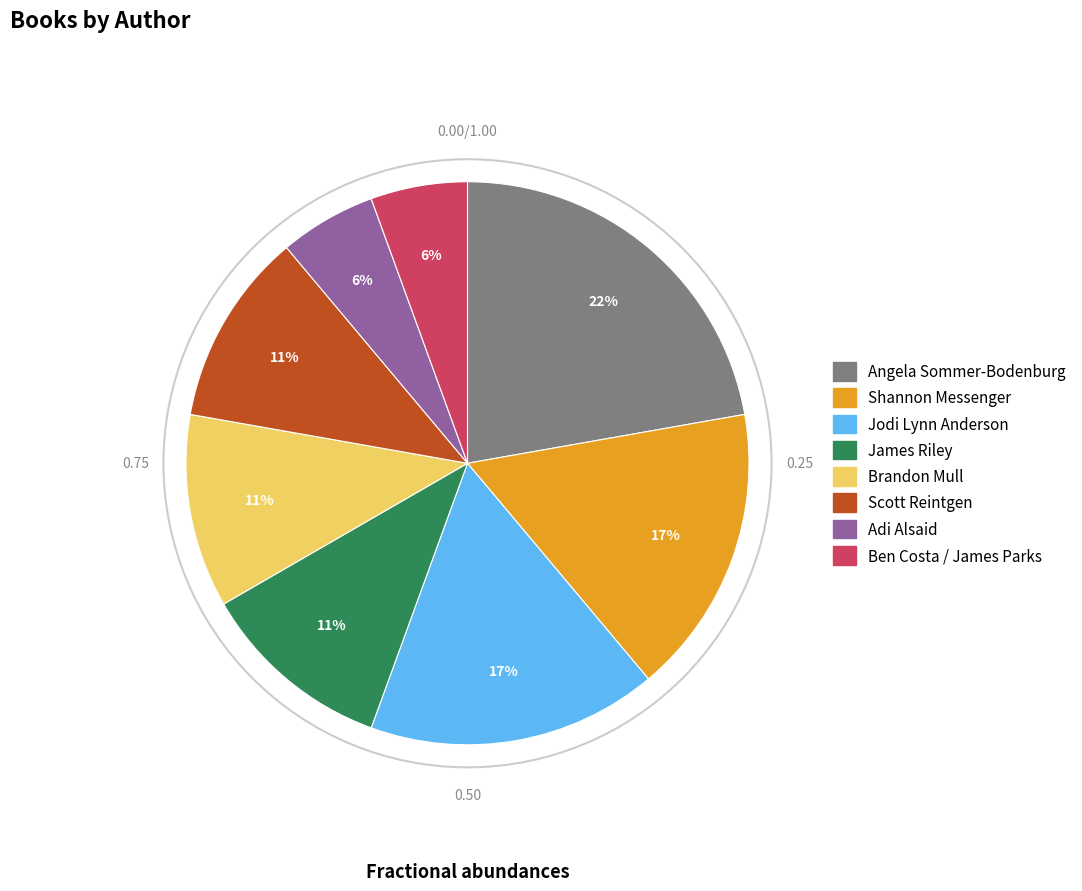

Does Ben Costa / James Parks account for over 50% of the chart?

No